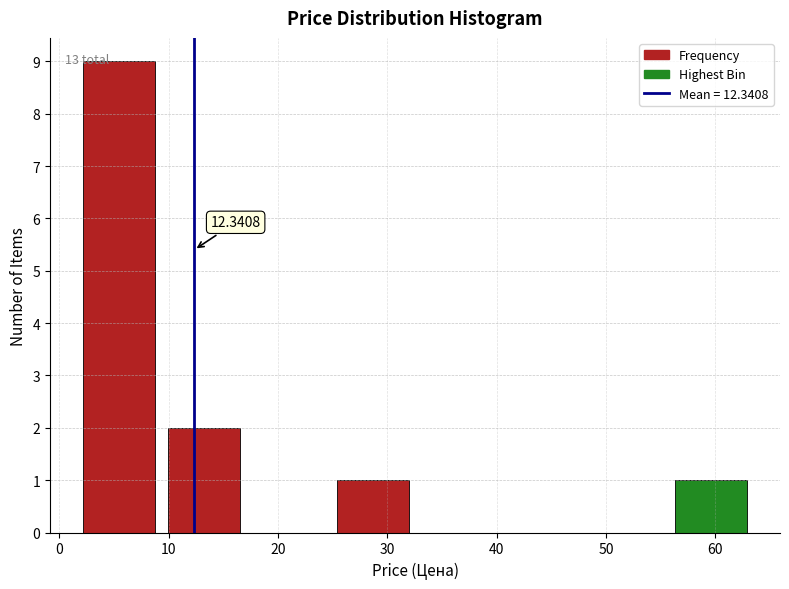

Over which range of the x-axis is the bar tallest?

2 to 9